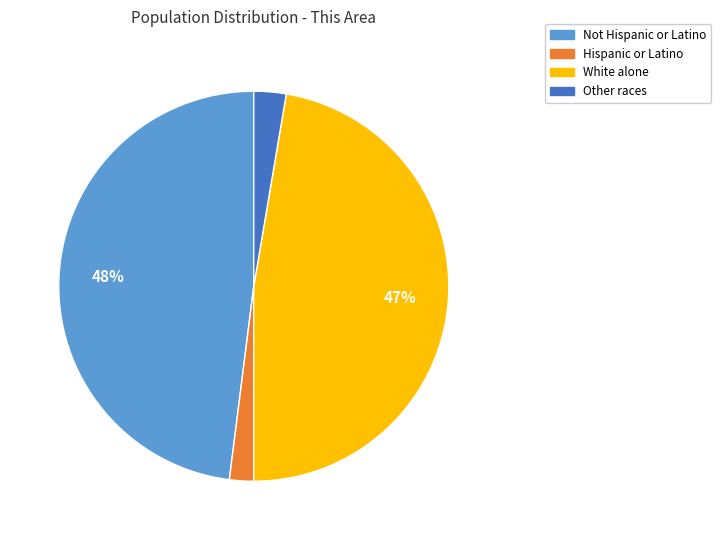

Is there any slice that represents more than half of the pie?

No